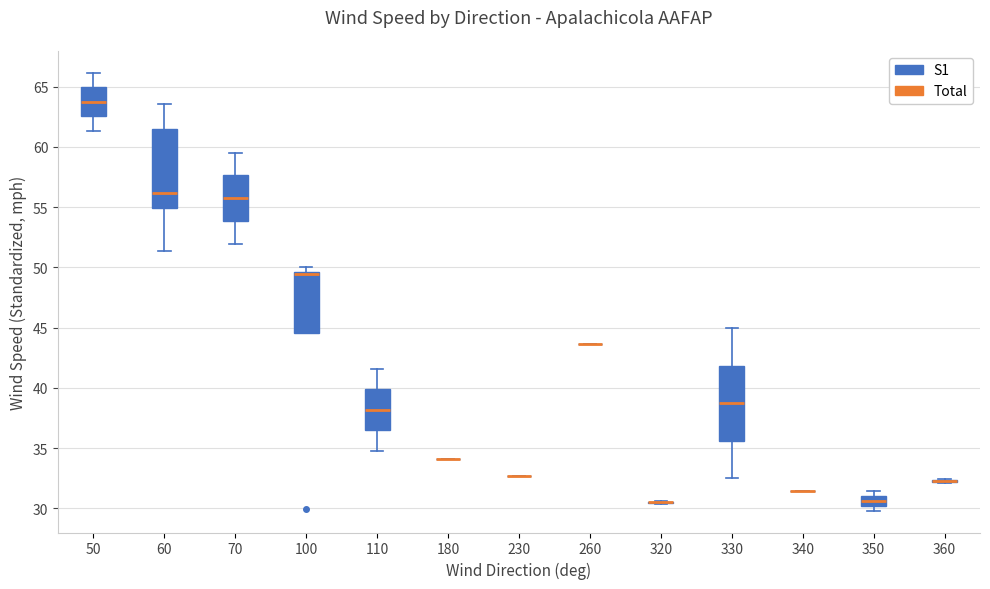

Reading left to right, read every box against the y-axis: the position of its median line, the range the box covers, and the ends of its whiskers. The values are not printed on the chart, so give them approximately, as read against the axis.

50: median 63.5, box 62.5 to 65.0, whiskers 61.5 to 66.0
60: median 56.0, box 55.0 to 61.5, whiskers 51.5 to 63.5
70: median 55.5, box 54.0 to 57.5, whiskers 52.0 to 59.5
100: median 49.5 (just below the box's upper edge), box 44.5 to 49.5, whiskers 44.5 to 50.0
110: median 38.0, box 36.5 to 40.0, whiskers 35.0 to 41.5
180: box collapsed to a line at 34.0, whiskers 34.0 to 34.0
230: box collapsed to a line at 32.5, whiskers 32.5 to 32.5
260: box collapsed to a line at 43.5, whiskers 43.5 to 43.5
320: box collapsed to a line at 30.5, whiskers 30.5 to 30.5
330: median 38.5, box 35.5 to 42.0, whiskers 32.5 to 45.0
340: box collapsed to a line at 31.5, whiskers 31.5 to 31.5
350: median 30.5, box 30.0 to 31.0, whiskers 30.0 (below the box's lower edge) to 31.5
360: box collapsed to a line at 32.5, whiskers 32.0 to 32.5